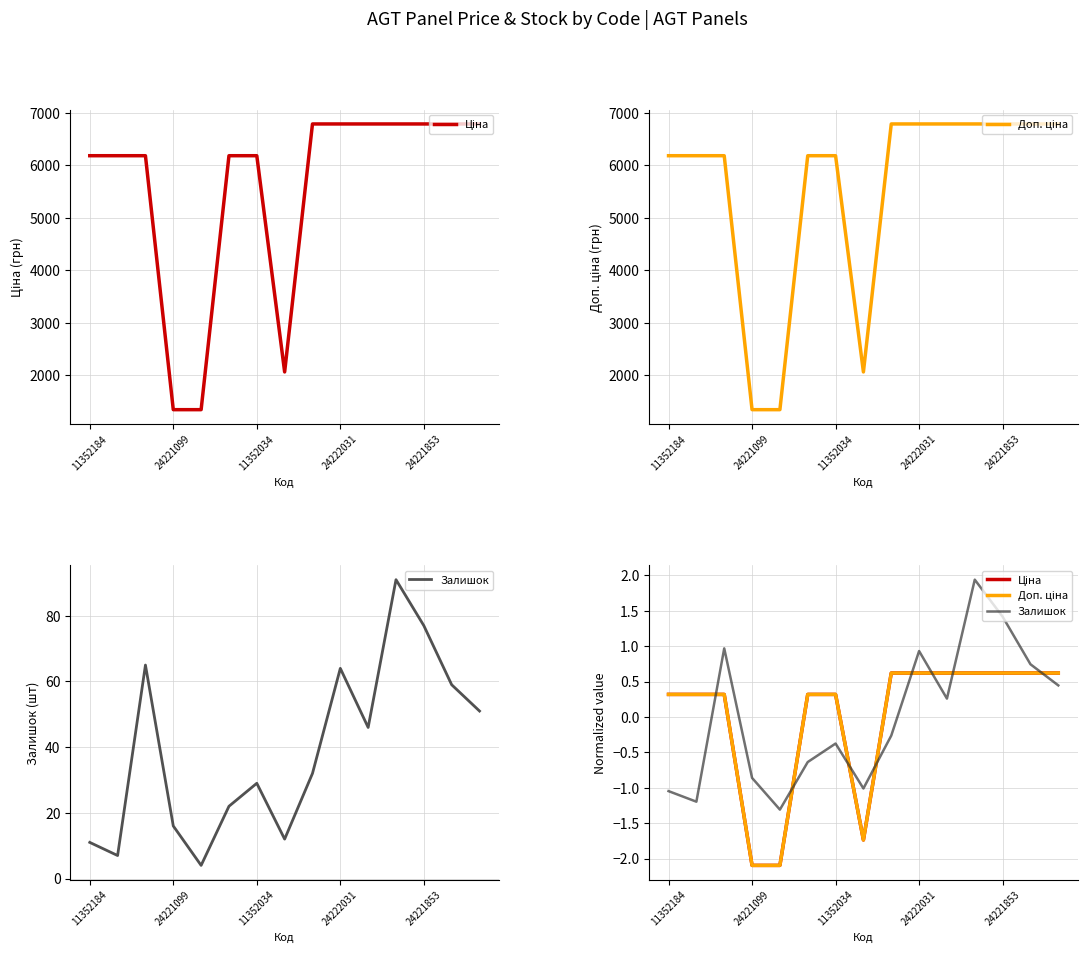

In Залишок, how many points are lower than both neighbors (excluding endpoints)?

4